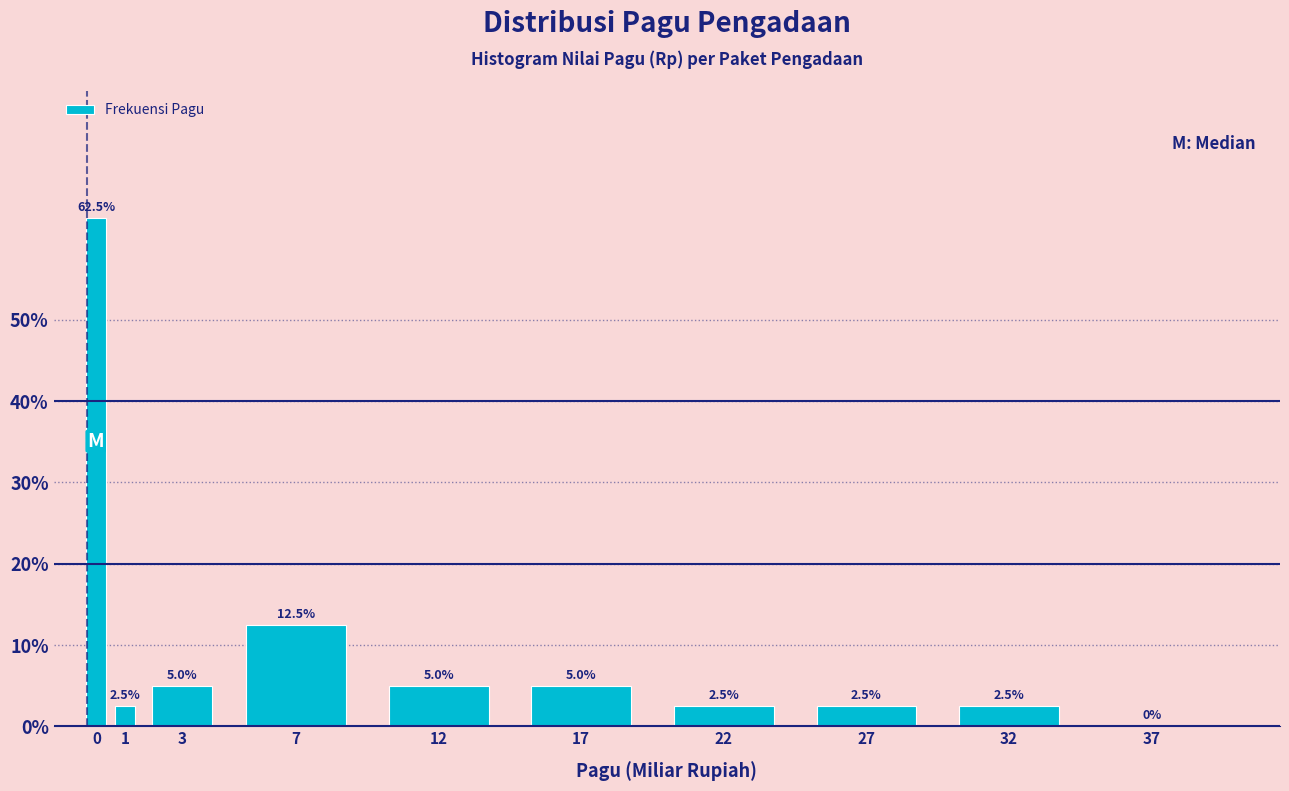

Reading right to left, extract all data points from this chart.

37=0.0	32=2.5	27=2.5	22=2.5	17=5.0	12=5.0	7=12.5	3=5.0	1=2.5	0=62.5